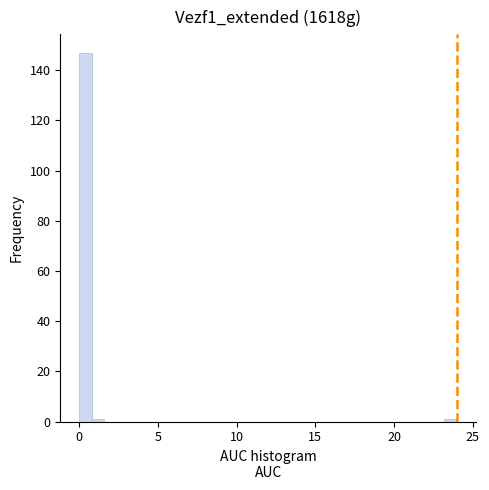

Read against the x-axis, roughly where is the centre of the tallest bar?

0.5